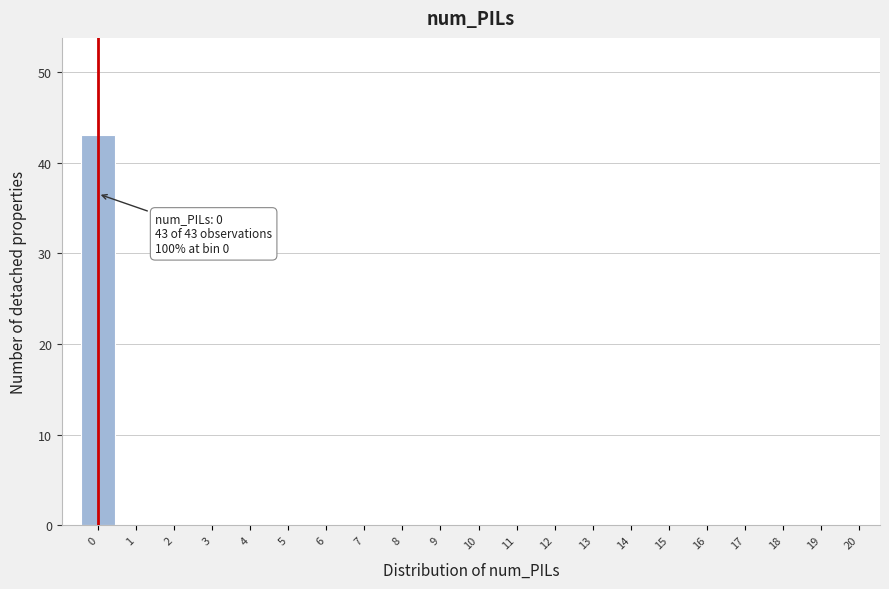

Reading left to right, list all the values displayed in this chart.

0=43	1=0	2=0	3=0	4=0	5=0	6=0	7=0	8=0	9=0	10=0	11=0	12=0	13=0	14=0	15=0	16=0	17=0	18=0	19=0	20=0